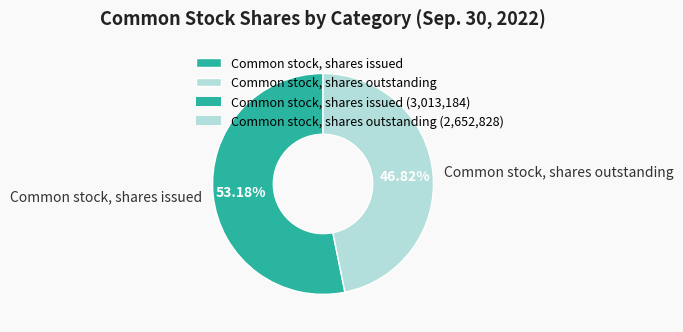

To the nearest percent, what portion does Common stock, shares issued represent?

53%